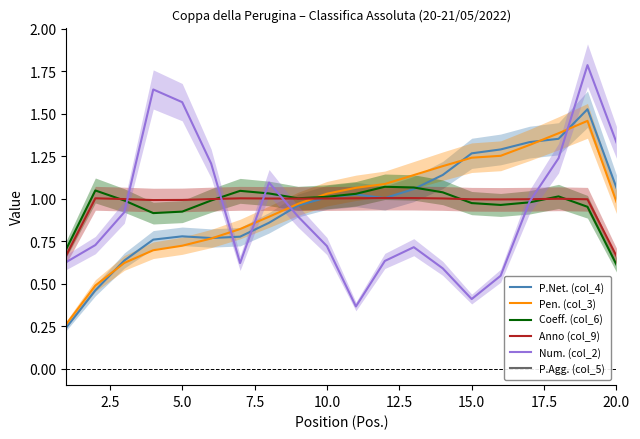

What is the difference between the maximum and minimum values in the Anno (col_9) series?

0.3